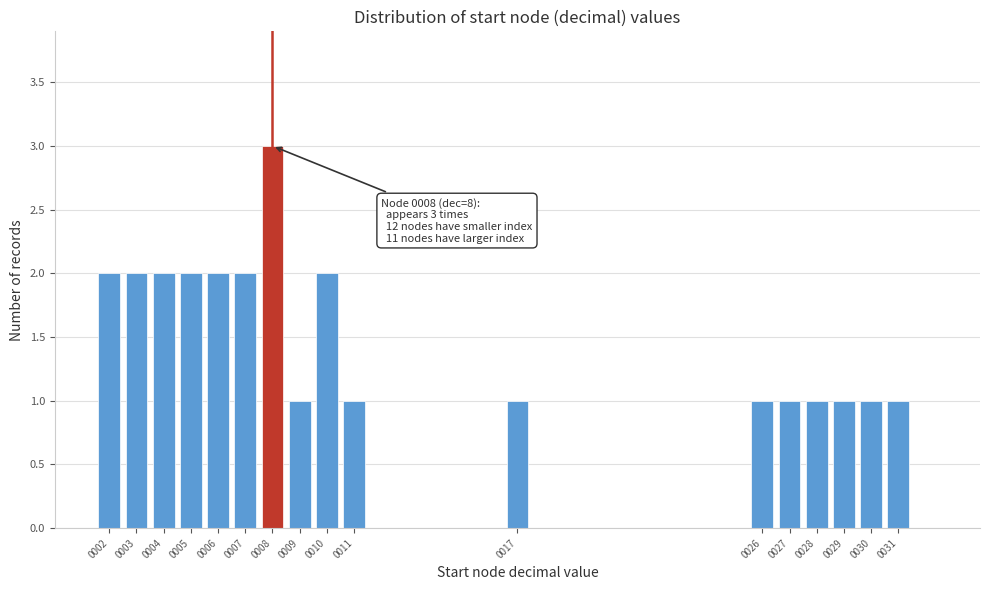

Which range on the x-axis has the tallest bar?

7.5 to 8.5